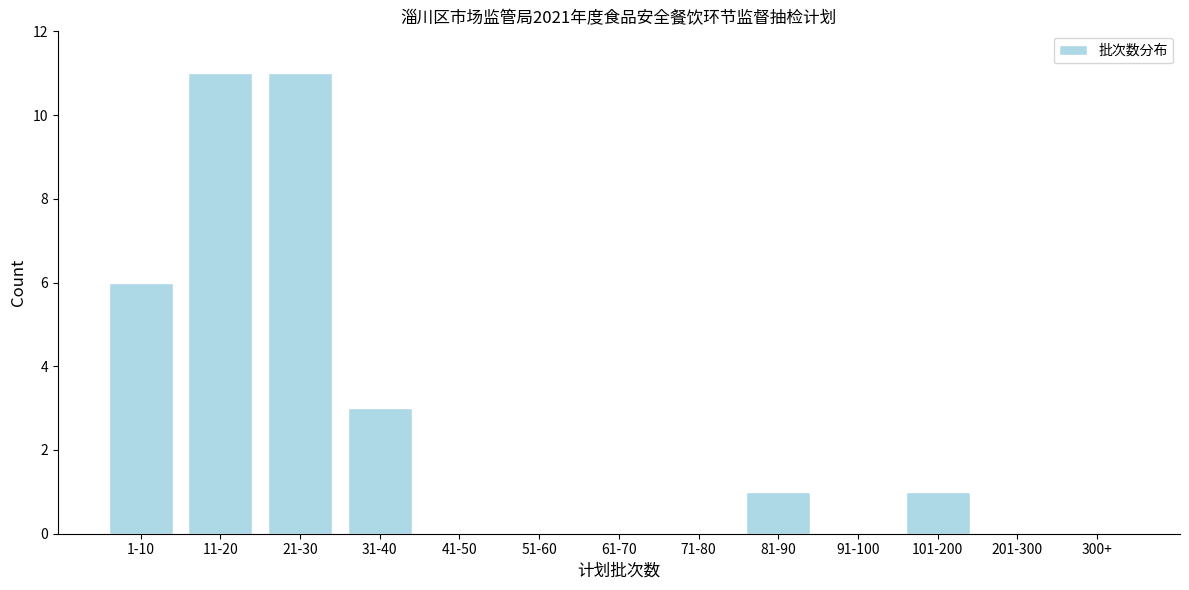

Reading left to right, what are all the values shown in this chart?

1-10=6	11-20=11	21-30=11	31-40=3	41-50=0	51-60=0	61-70=0	71-80=0	81-90=1	91-100=0	101-200=1	201-300=0	300+=0